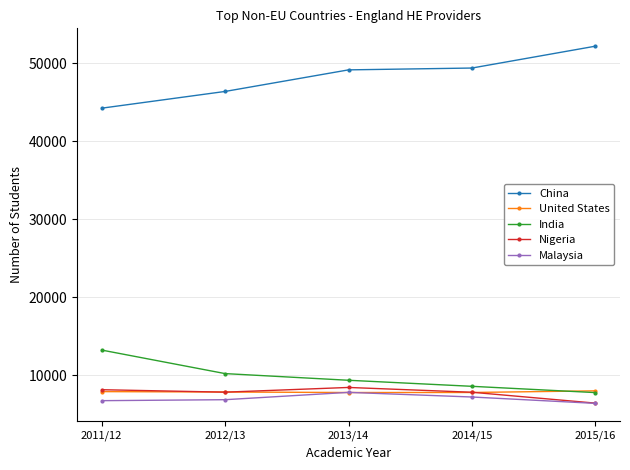

What is the spread (max minus min) of values at 2014/15?

42165